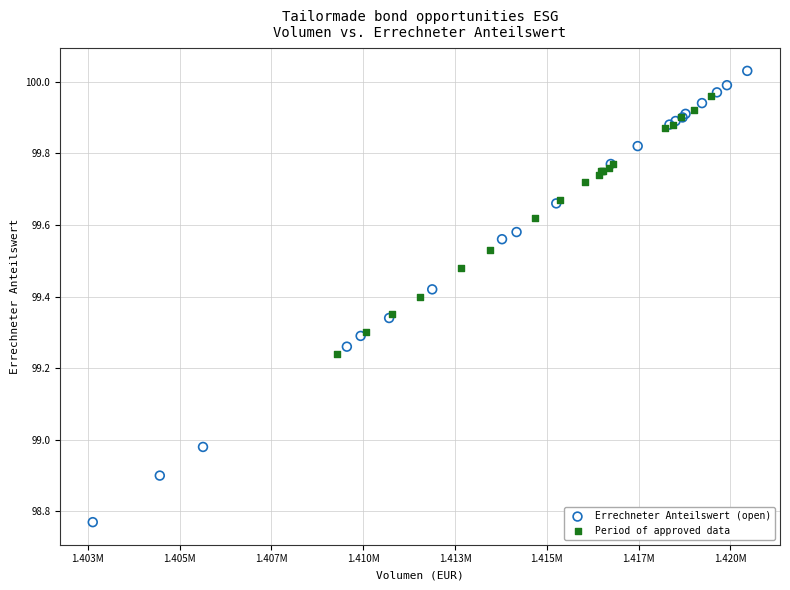

Which series reaches the maximum Y coordinate?

Errechneter Anteilswert (open)